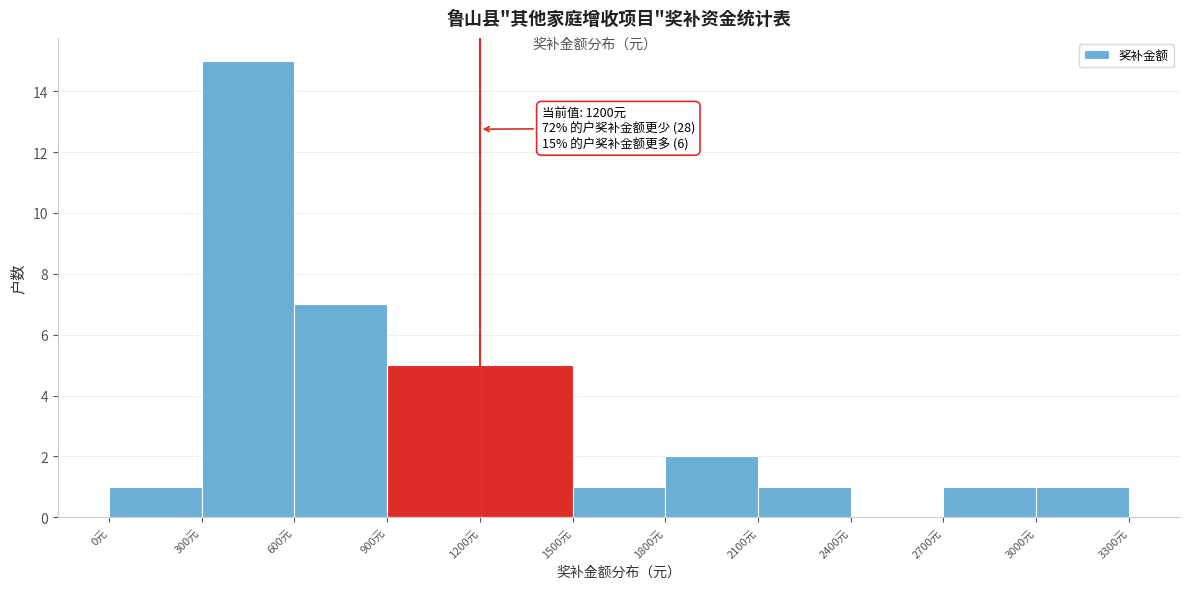

Which range on the x-axis has the tallest bar?

300 to 600